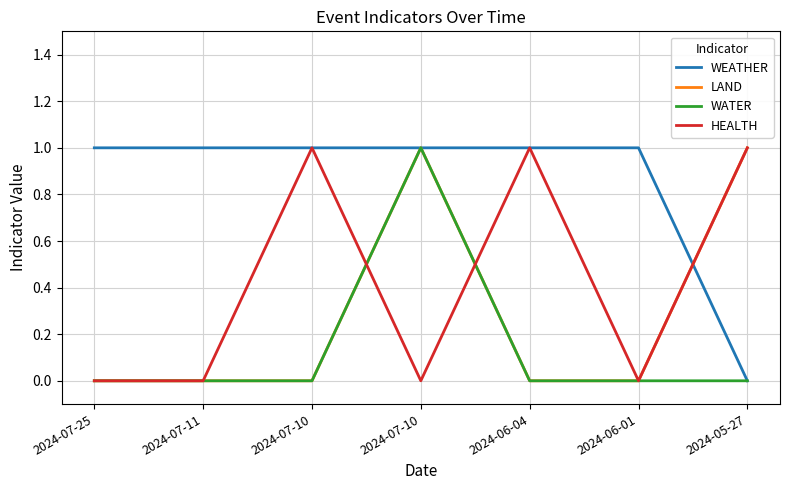

Rank the series by their average value, from highest to lowest.

WEATHER, HEALTH, LAND, WATER